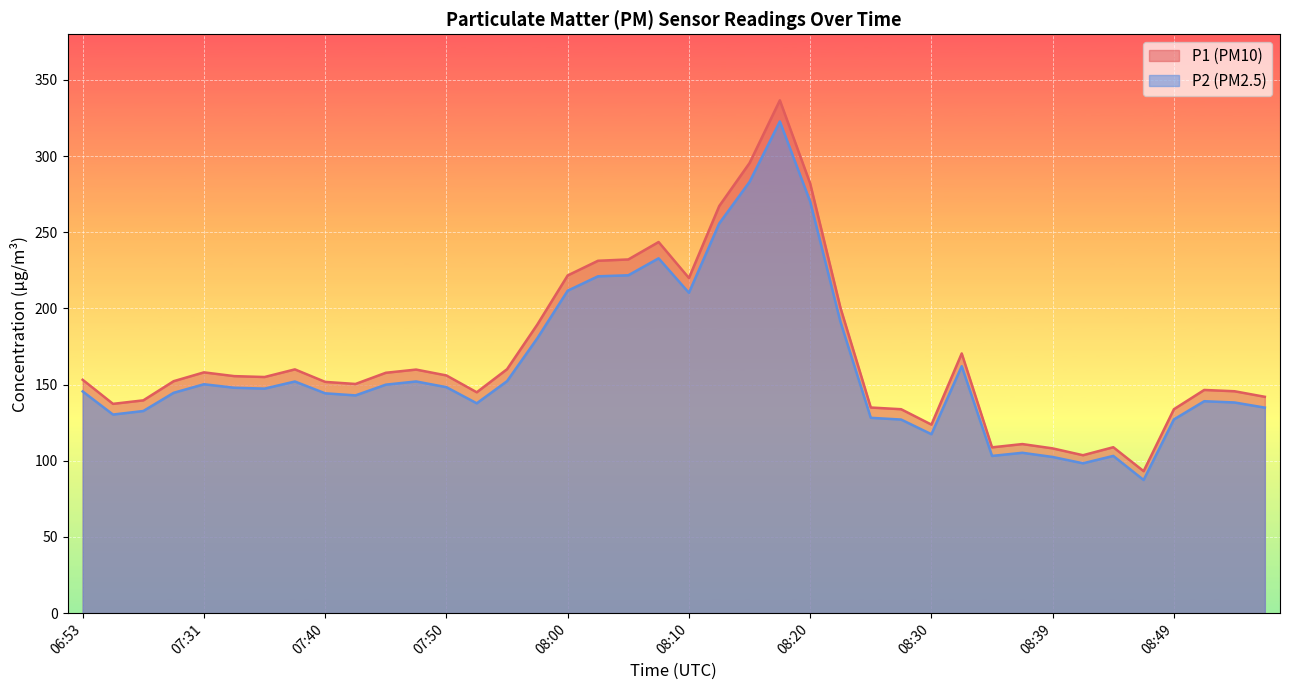

How many lines are shown in the chart?

2